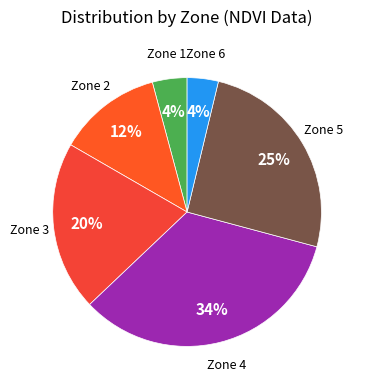

Does any single category account for the majority?

No